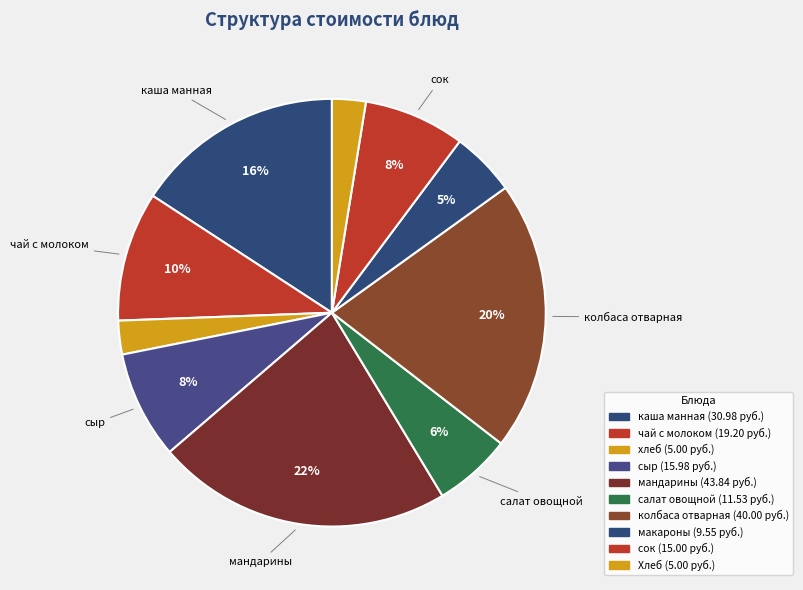

Does мандарины account for over 50% of the chart?

No